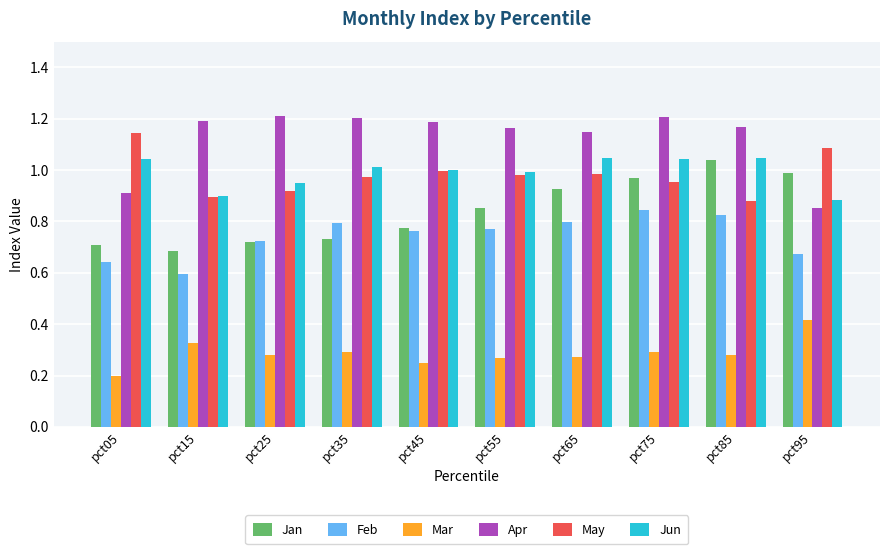

At how many categories does at least one series exceed 0?

10